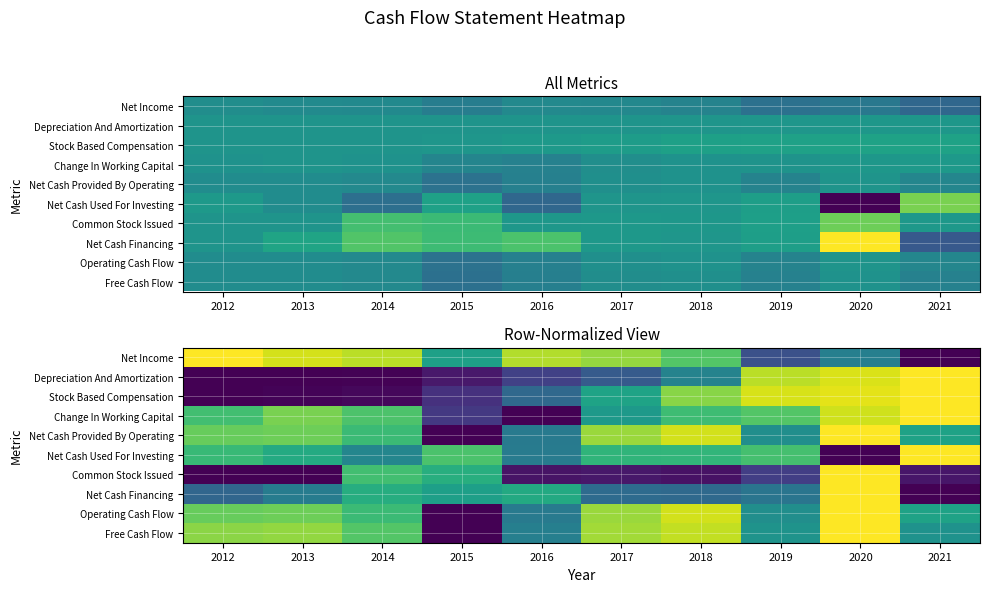

What is the total value across all series at 2012?

5.1